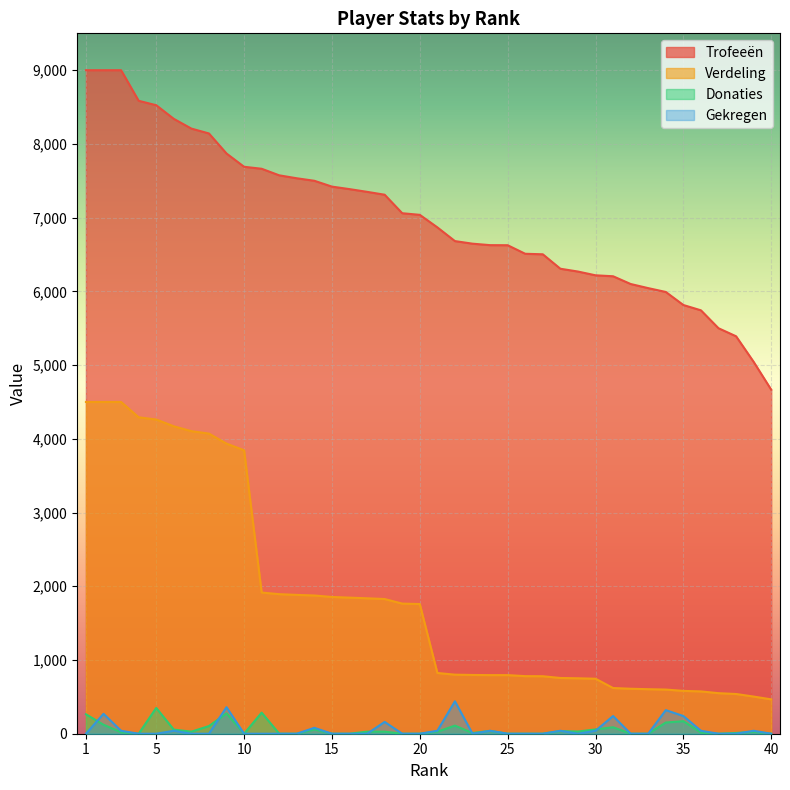

Does the chart display data point markers on the line(s)?

No